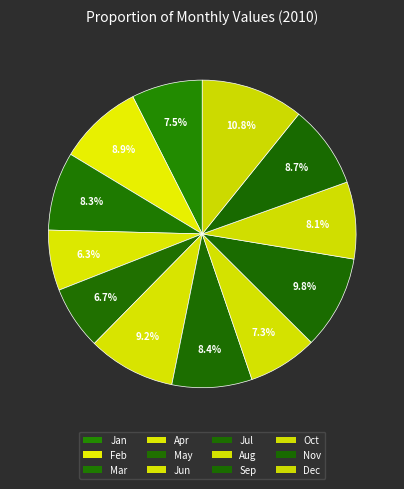

How many slices are in this pie chart?

12